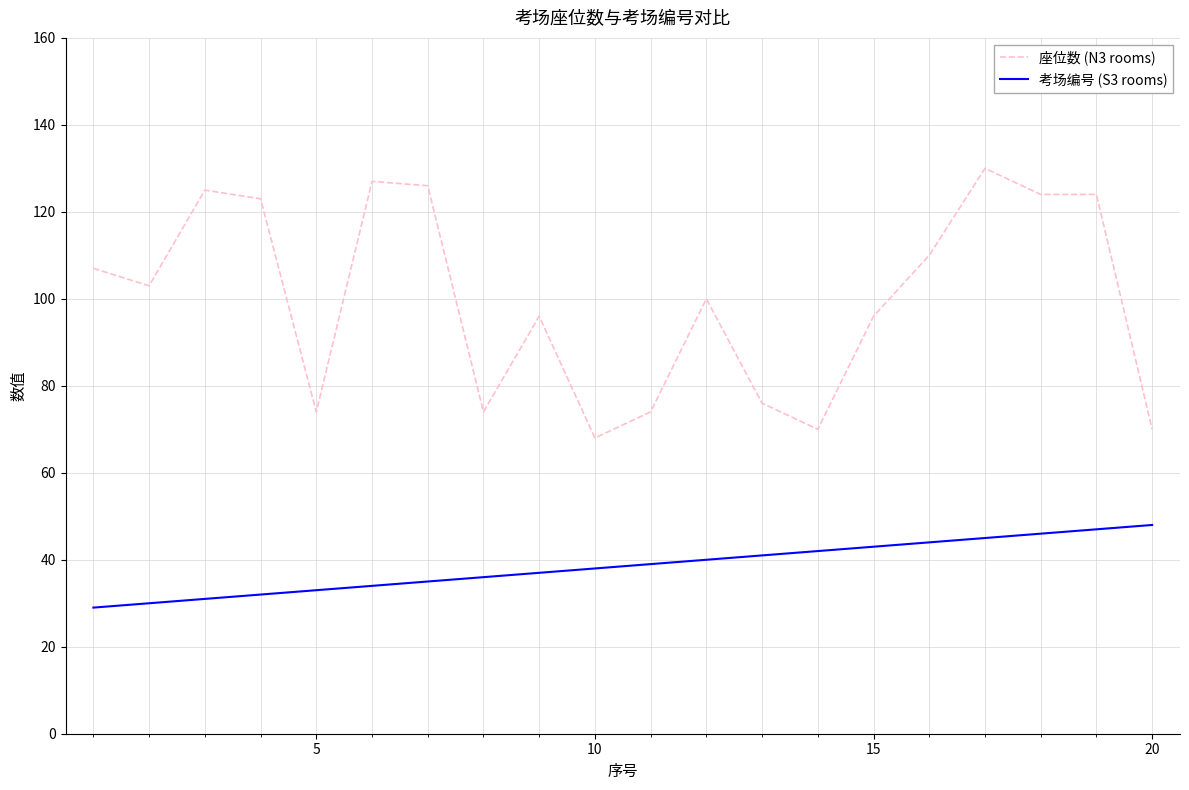

List the series in order of their overall mean, highest first.

座位数 (N3 rooms), 考场编号 (S3 rooms)